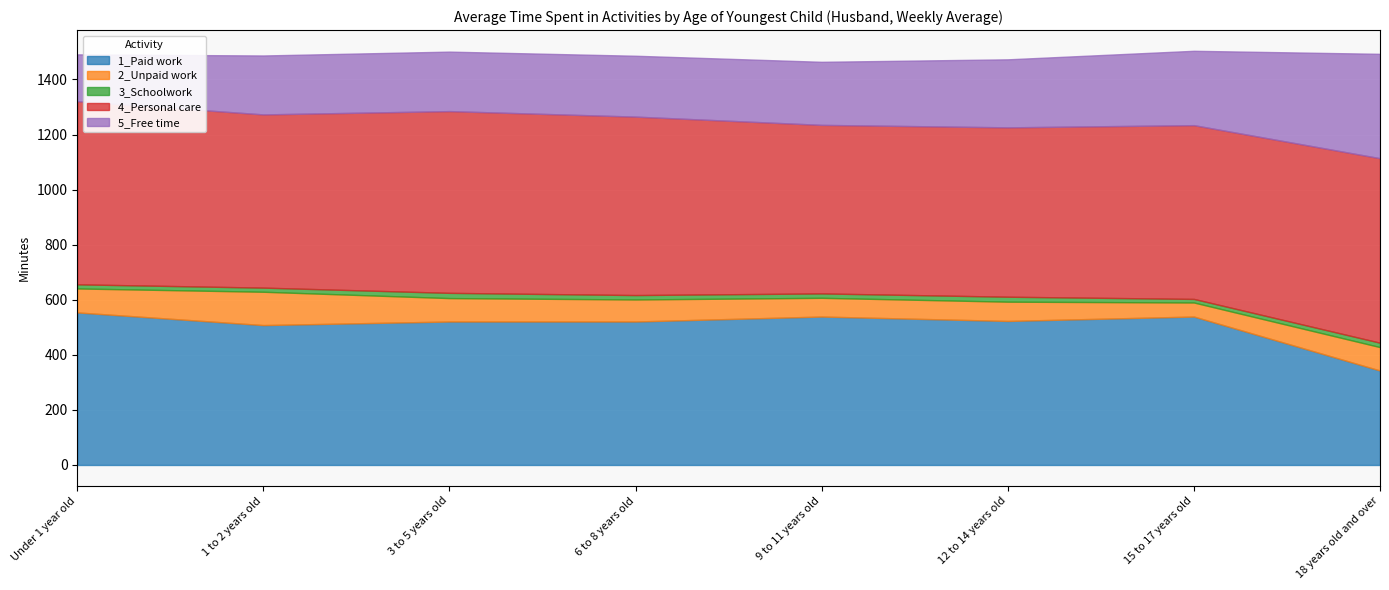

What position from the right is 1 to 2 years old?

7